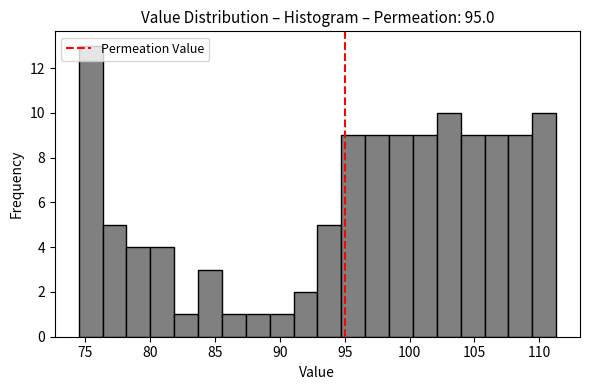

Read against the x-axis, roughly where is the centre of the tallest bar?

75.5